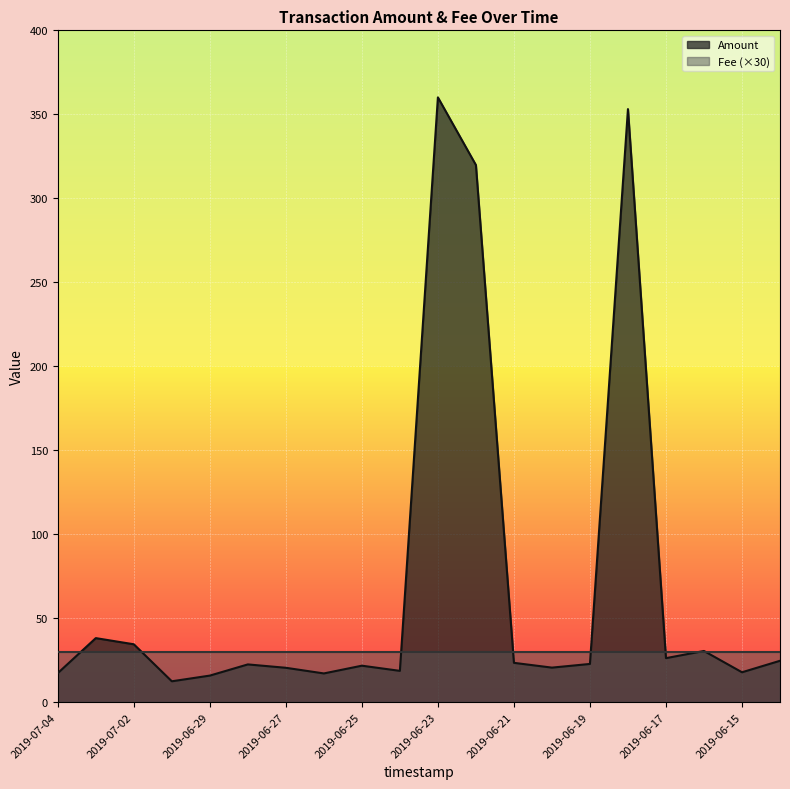

What is the difference between the values at 2019-06-28 and 2019-06-24?

3.8